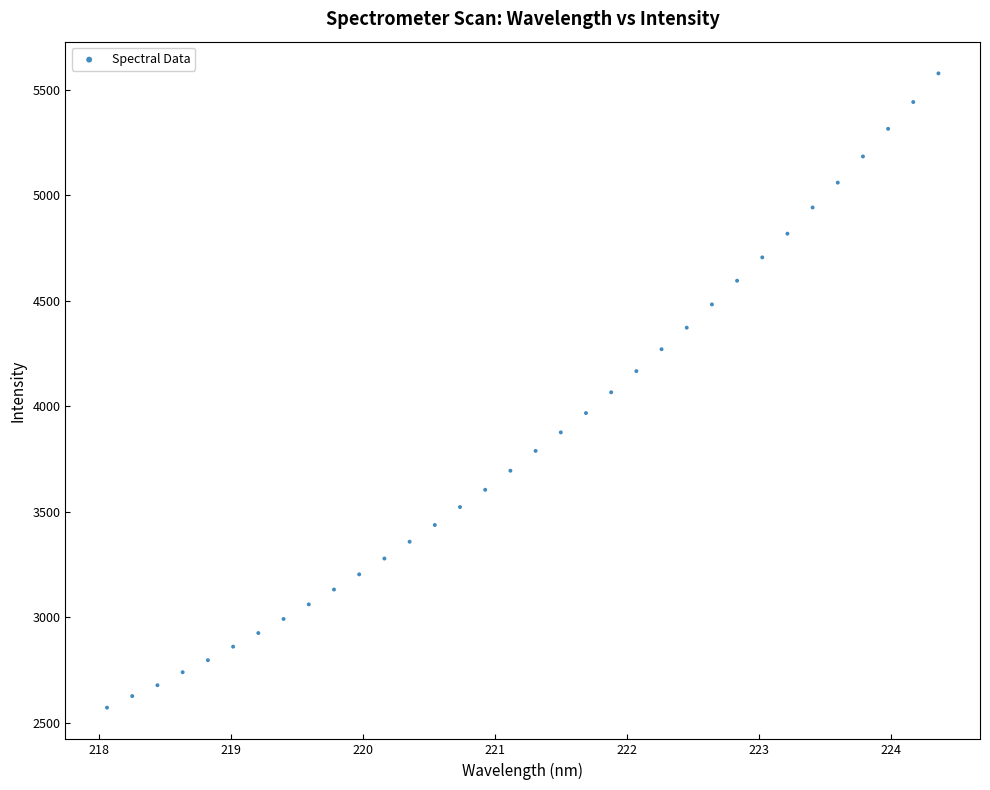

What is the range of Y values (max minus min)?

3005.6